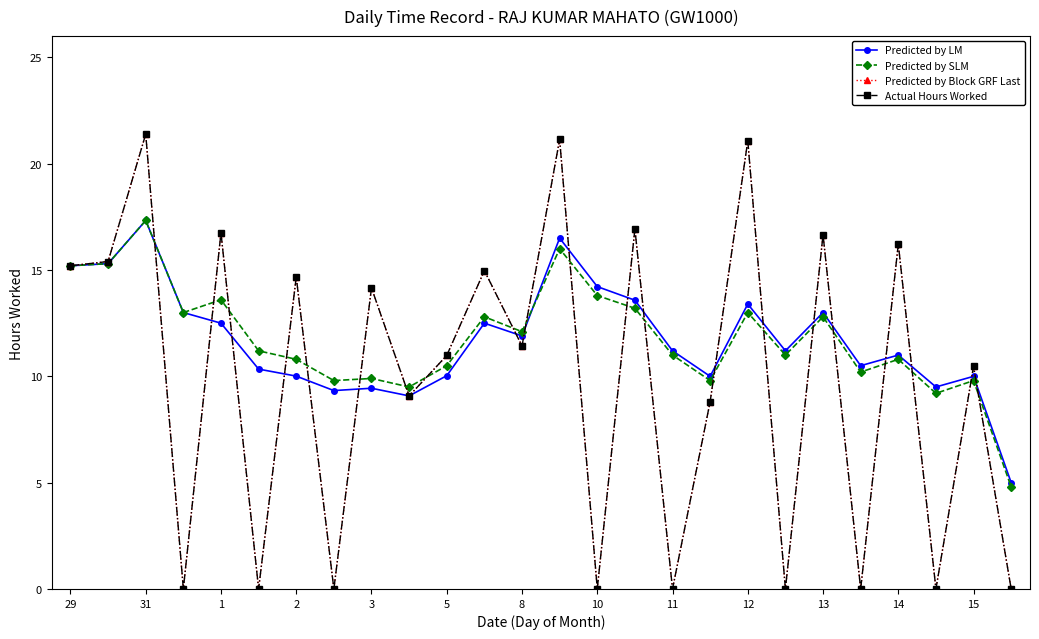

Does the chart have visible grid lines?

No